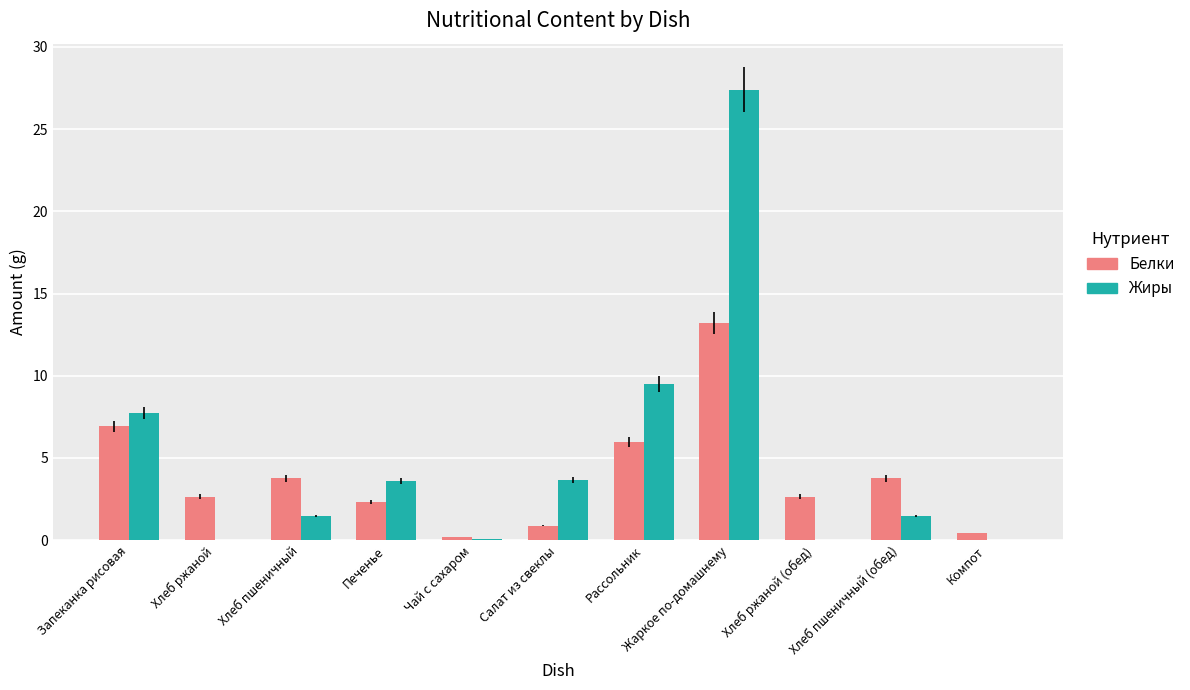

Count the number of categories in the chart.

11